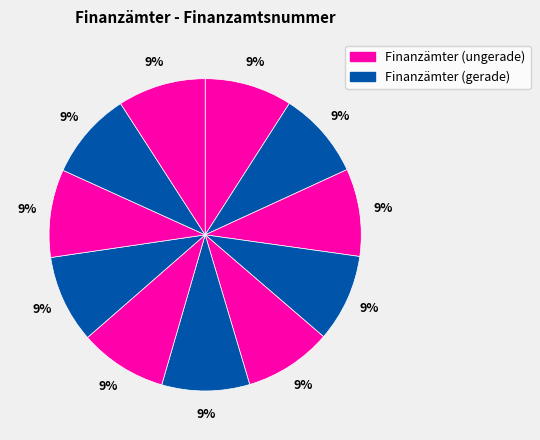

How many slices are in this pie chart?

11